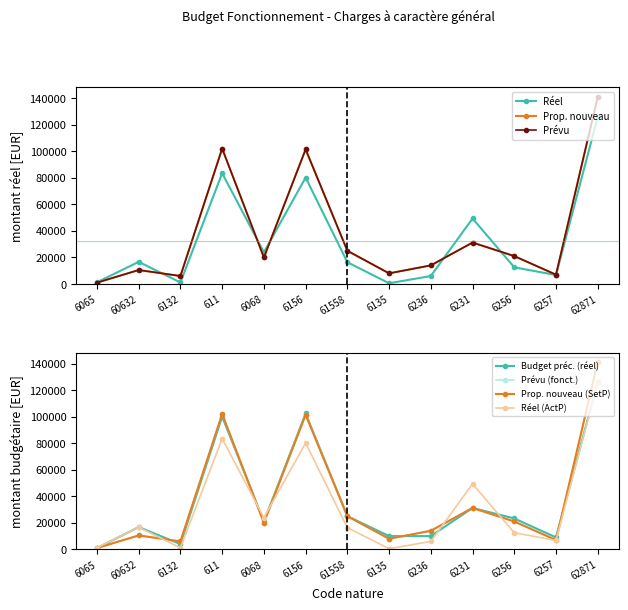

What is the difference between the BGT_MTBUDGPREC values at 6257 and 61558?

16000.0